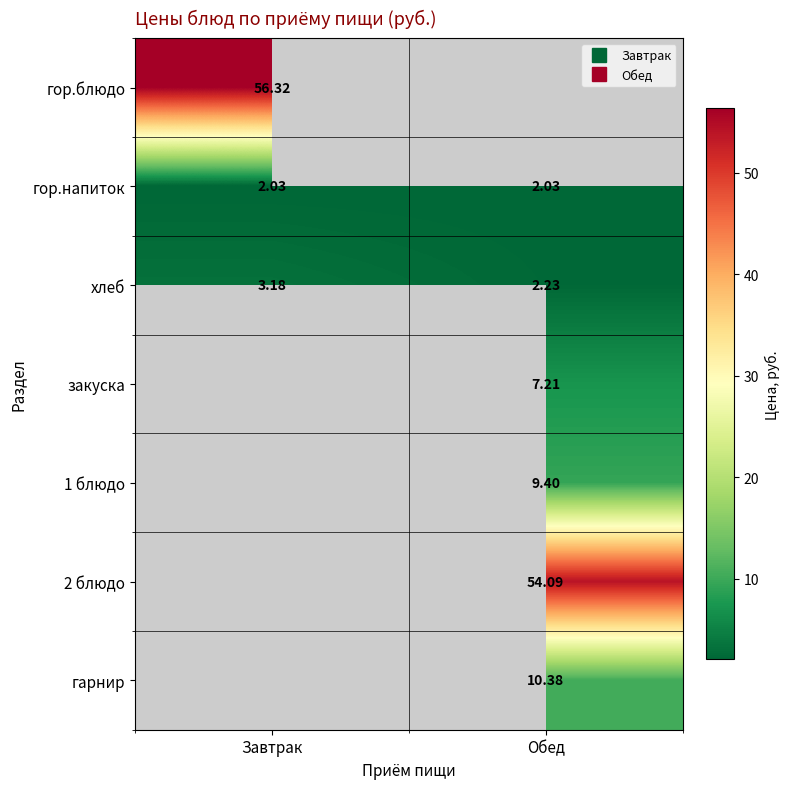

Is it true that хлеб equals 3.2 at Завтрак?

True